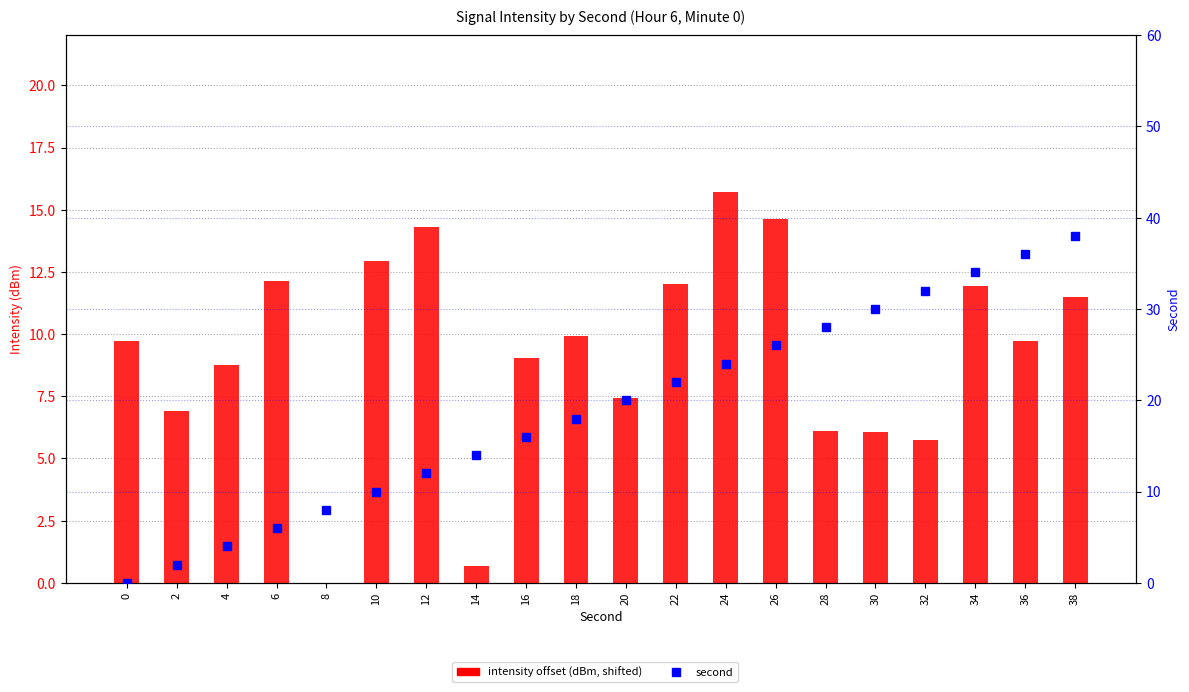

Are the bars horizontal?

No